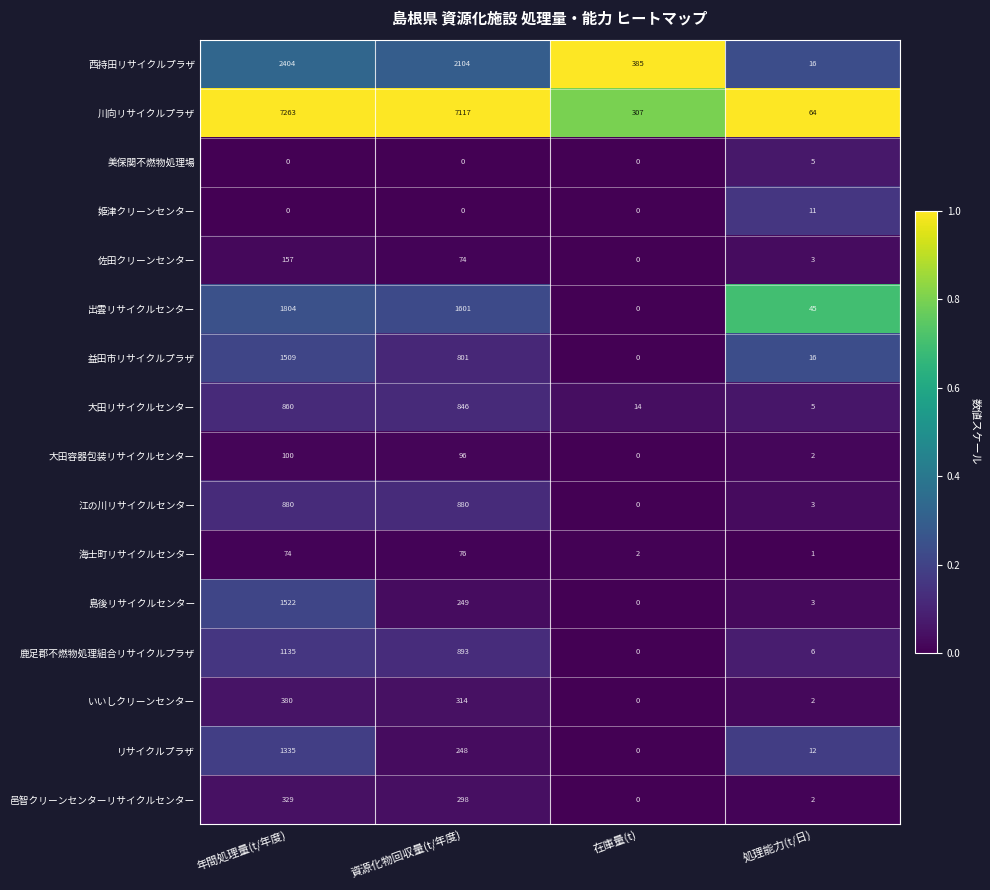

What is the difference between the second highest and minimum values in the 益田市リサイクルプラザ series?

801